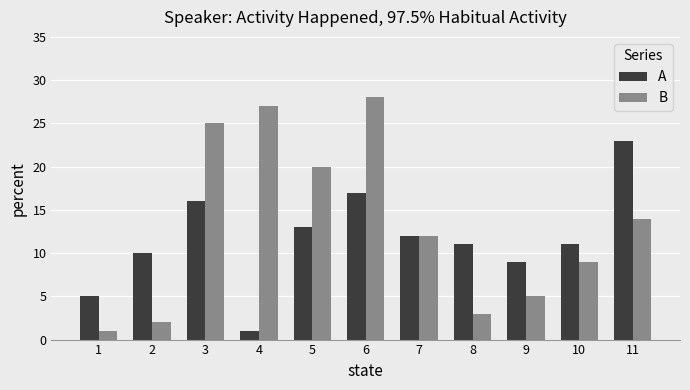

Rank the series by their average value, from highest to lowest.

B, A